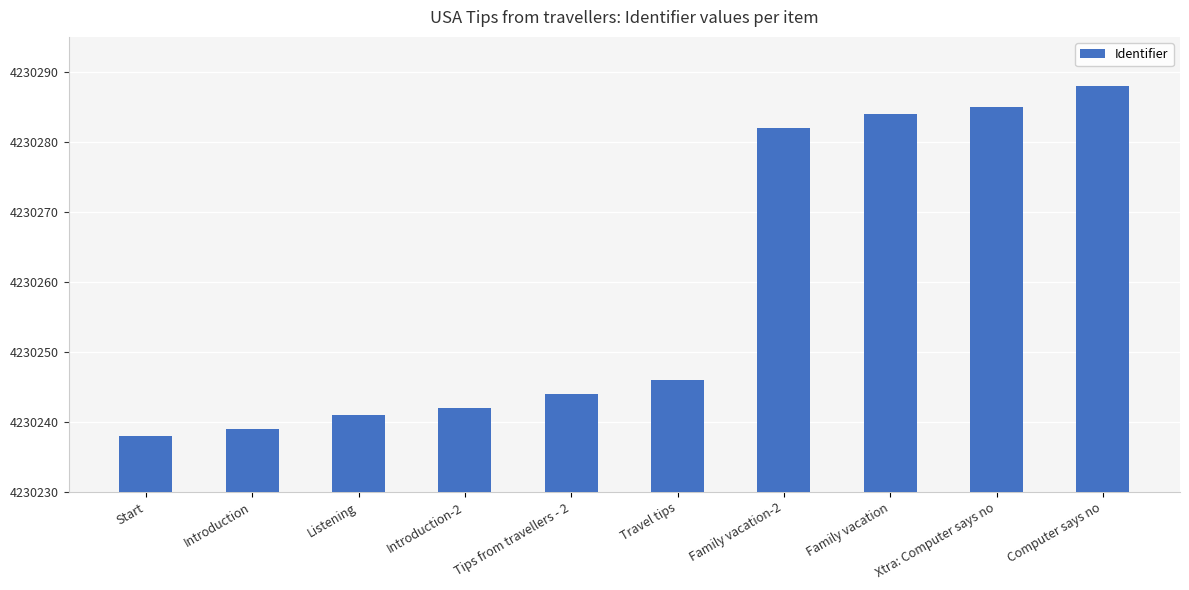

How many series are shown in this chart?

1